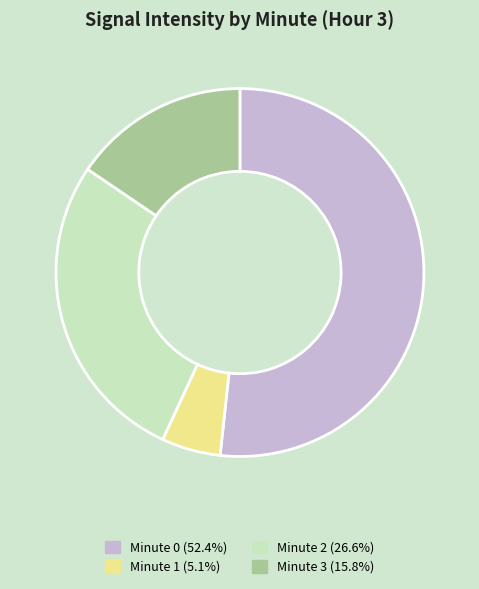

Do Minute 2 (26.6%) and Minute 3 (15.8%) together represent more than half of the pie?

No